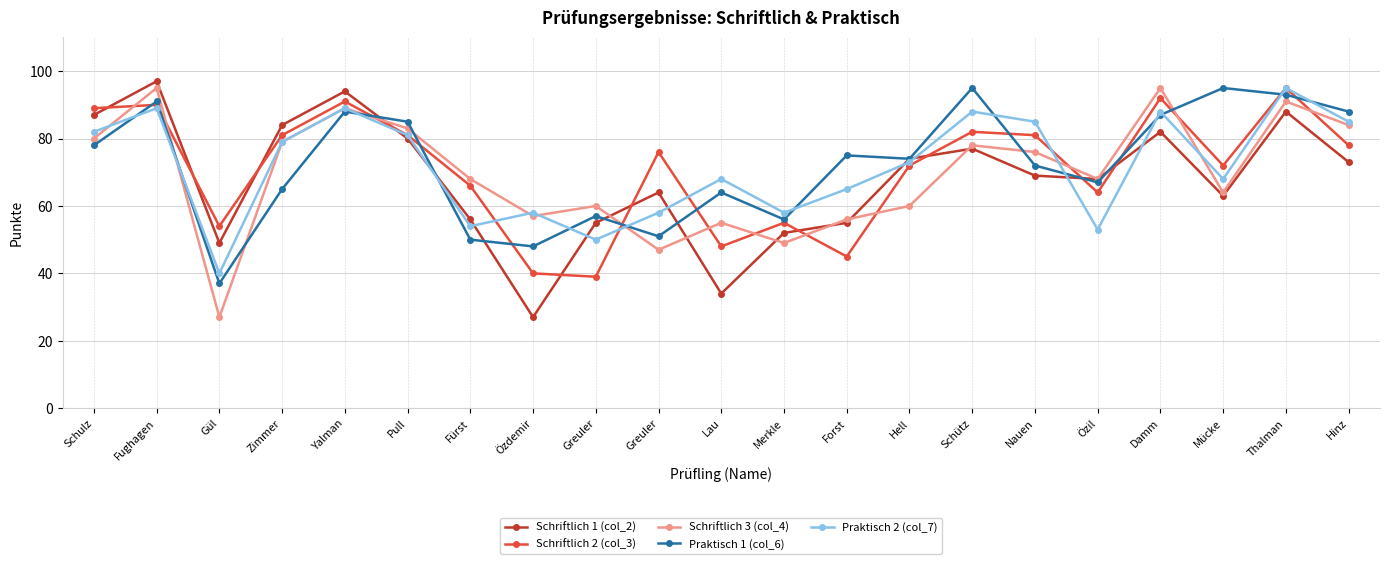

Between Yalman and Fürst, which series saw the biggest shift?

Schriftlich 1 (col_2)